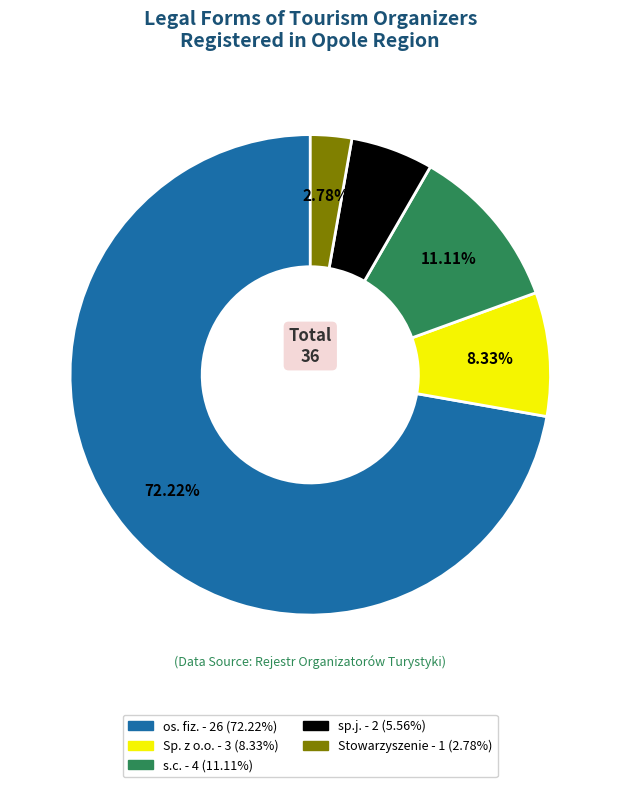

What is the largest slice in the pie chart?

os. fiz.